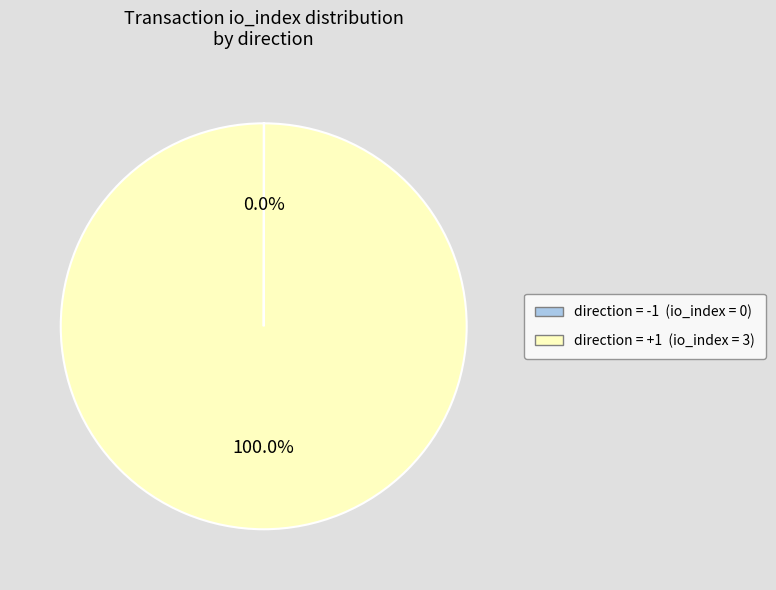

Is there a majority slice in this chart?

Yes